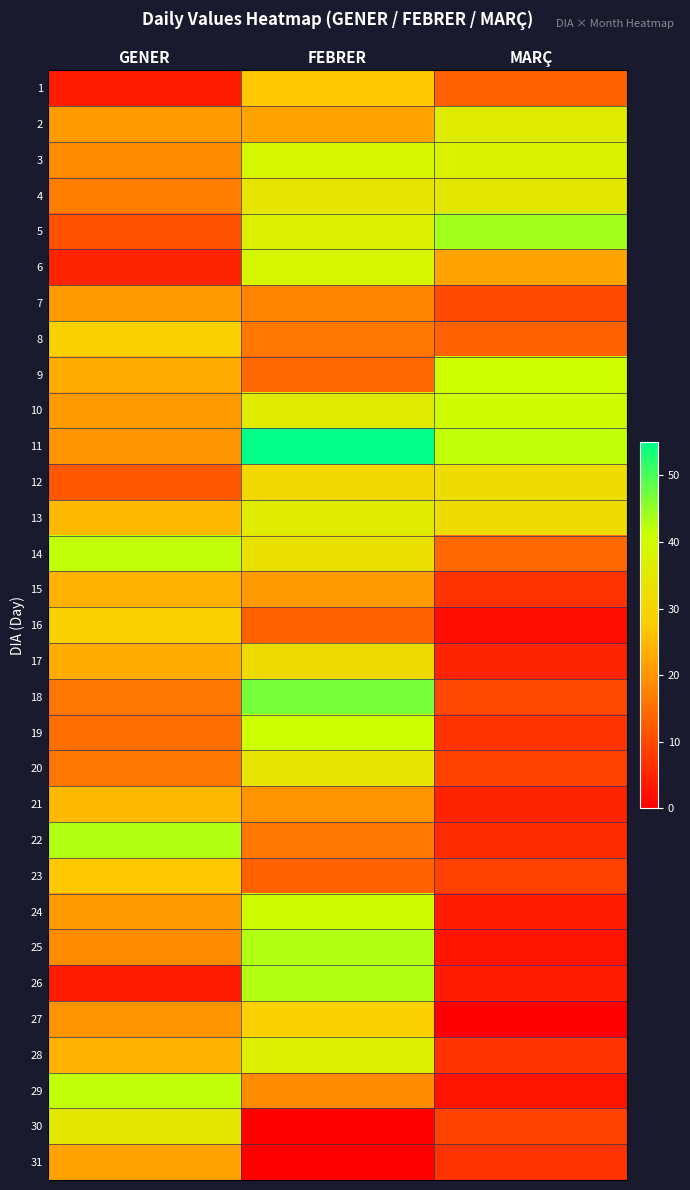

Reading left to right, list all the values displayed in this chart.

1: GENER=4	FEBRER=27	MARÇ=13
2: GENER=21	FEBRER=22	MARÇ=36
3: GENER=19	FEBRER=39	MARÇ=38
4: GENER=17	FEBRER=34	MARÇ=35
5: GENER=11	FEBRER=37	MARÇ=44
6: GENER=5	FEBRER=39	MARÇ=22
7: GENER=21	FEBRER=18	MARÇ=10
8: GENER=29	FEBRER=16	MARÇ=13
9: GENER=23	FEBRER=14	MARÇ=41
10: GENER=21	FEBRER=36	MARÇ=40
11: GENER=20	FEBRER=55	MARÇ=42
12: GENER=12	FEBRER=31	MARÇ=32
13: GENER=25	FEBRER=36	MARÇ=32
14: GENER=42	FEBRER=33	MARÇ=14
15: GENER=24	FEBRER=21	MARÇ=7
16: GENER=29	FEBRER=13	MARÇ=2
17: GENER=23	FEBRER=32	MARÇ=5
18: GENER=16	FEBRER=47	MARÇ=10
19: GENER=15	FEBRER=41	MARÇ=7
20: GENER=16	FEBRER=34	MARÇ=9
21: GENER=25	FEBRER=20	MARÇ=5
22: GENER=43	FEBRER=16	MARÇ=6
23: GENER=27	FEBRER=13	MARÇ=9
24: GENER=21	FEBRER=40	MARÇ=4
25: GENER=19	FEBRER=43	MARÇ=3
26: GENER=4	FEBRER=43	MARÇ=4
27: GENER=20	FEBRER=29	MARÇ=0
28: GENER=24	FEBRER=37	MARÇ=7
29: GENER=42	FEBRER=19	MARÇ=3
30: GENER=35	FEBRER=0	MARÇ=9
31: GENER=22	FEBRER=0	MARÇ=7